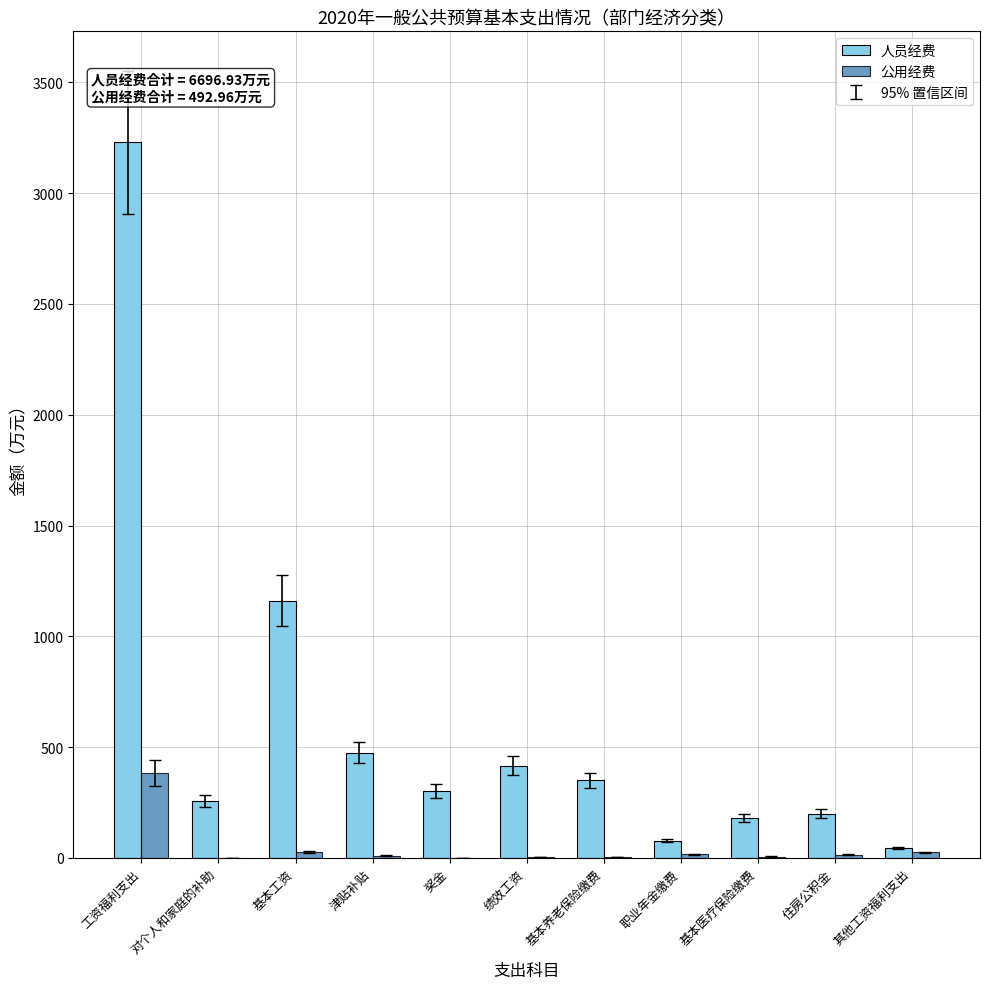

True or false: 公用经费 has a value of 221.3 at 对个人和家庭的补助.

False